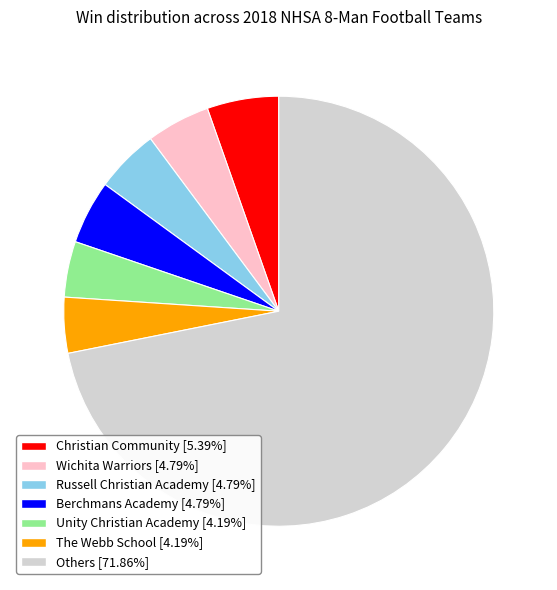

Is there a majority slice in this chart?

Yes